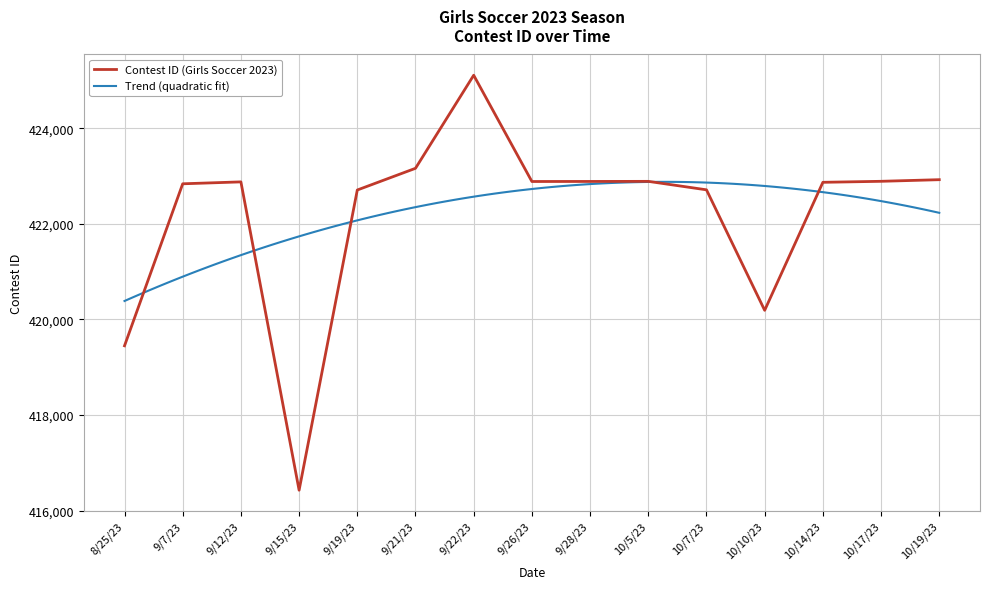

The value at 9/26/23 is 422884. True or false?

True